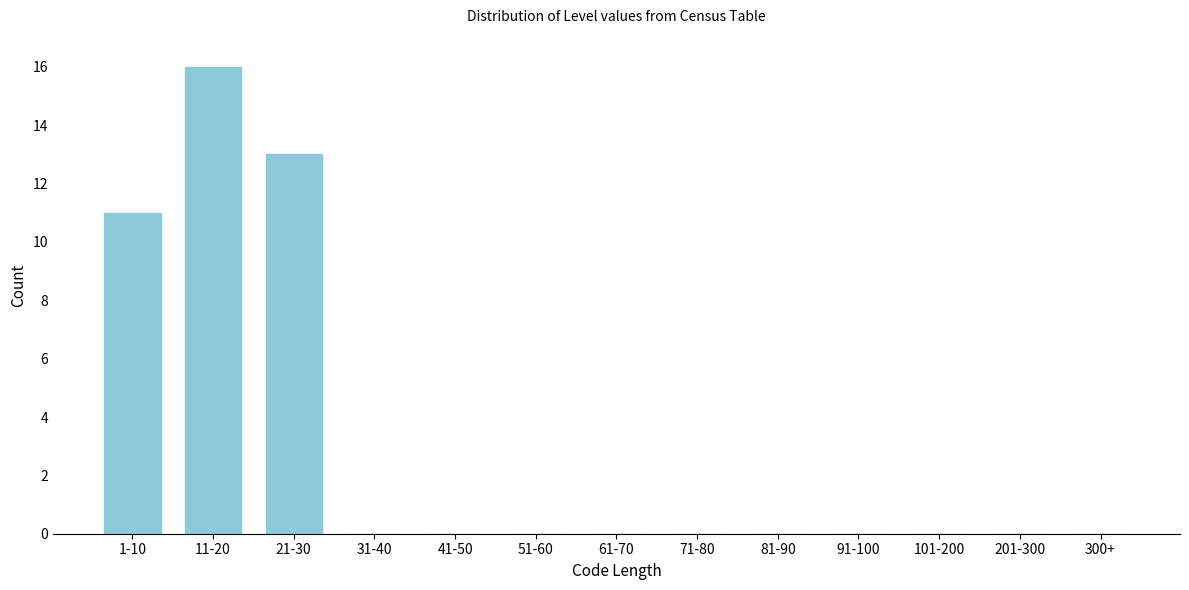

Reading left to right, transcribe all the data shown in this chart.

1-10=11	11-20=16	21-30=13	31-40=0	41-50=0	51-60=0	61-70=0	71-80=0	81-90=0	91-100=0	101-200=0	201-300=0	300+=0